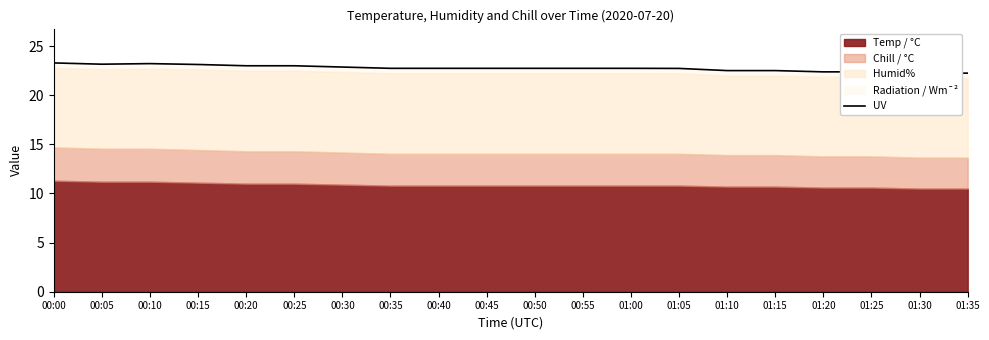

Which category has the lowest value across all series?

01:30